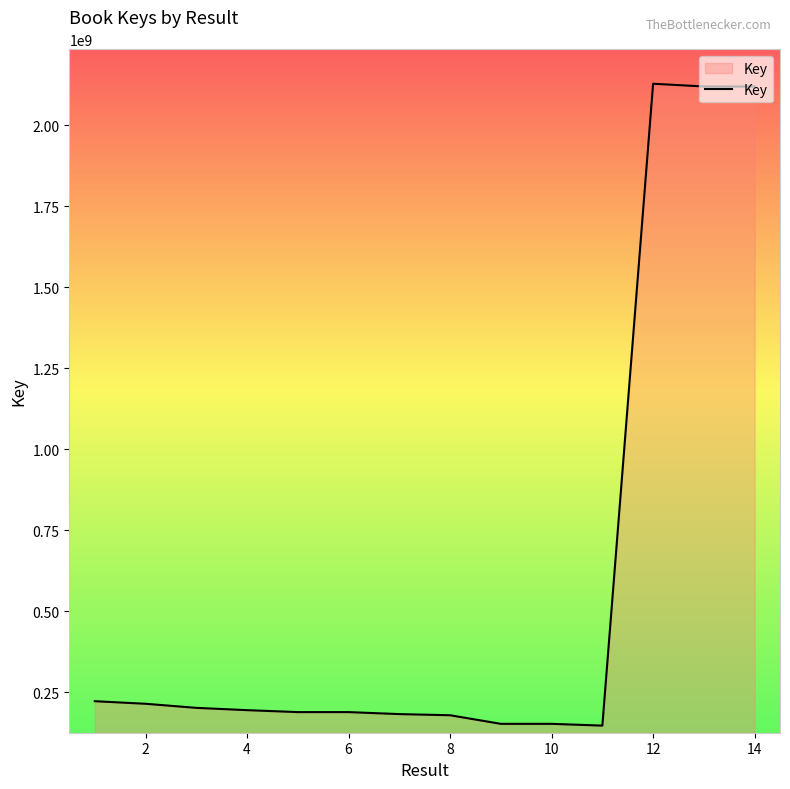

What is the difference between the maximum and minimum values?

1981832854